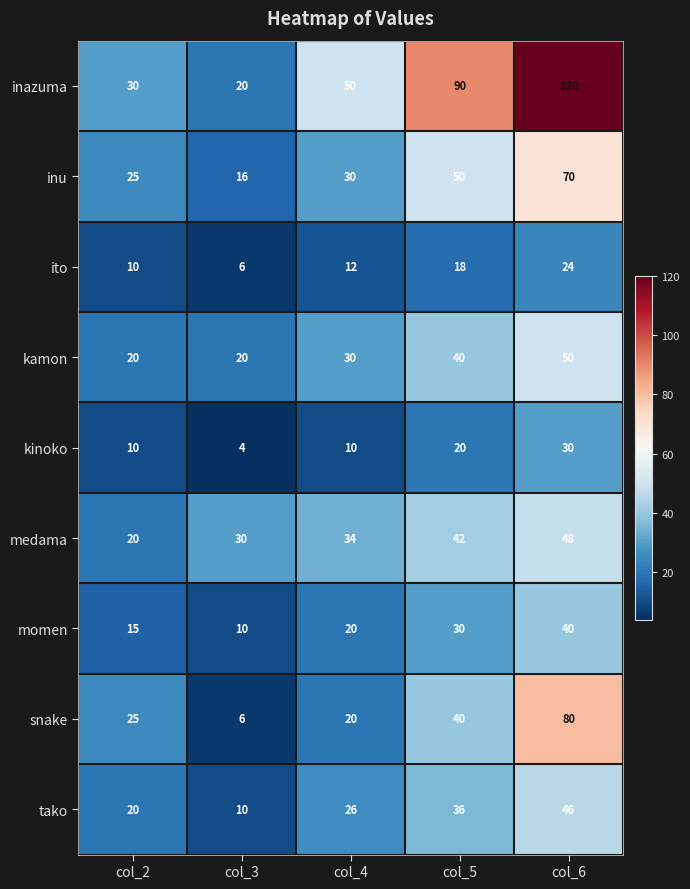

Which series has the widest spread of values?

inazuma